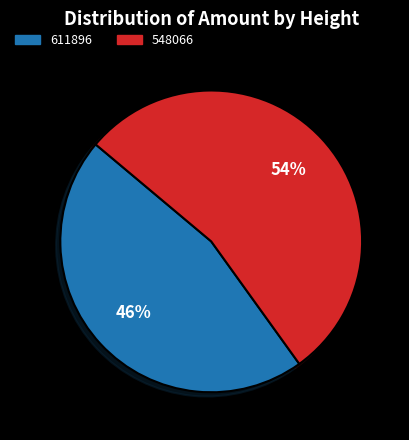

Which slice is the smallest?

611896